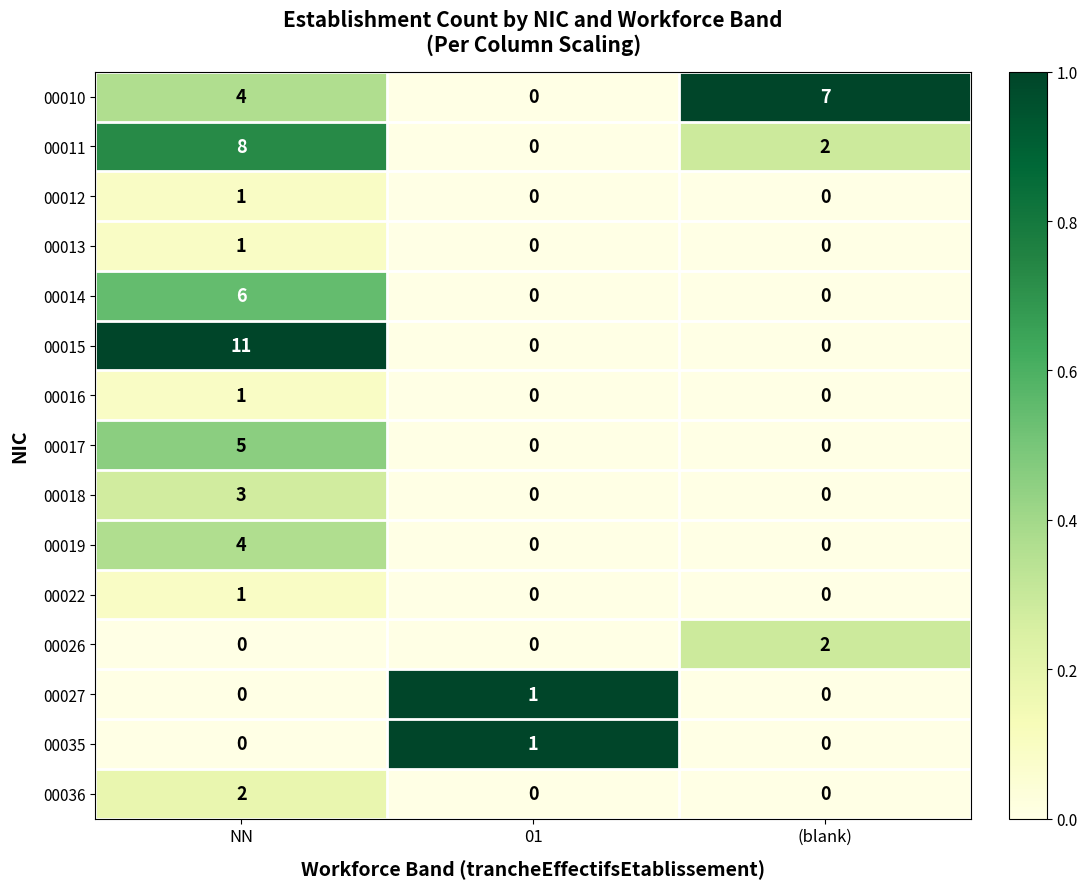

What is the total value across all series at NN?

47